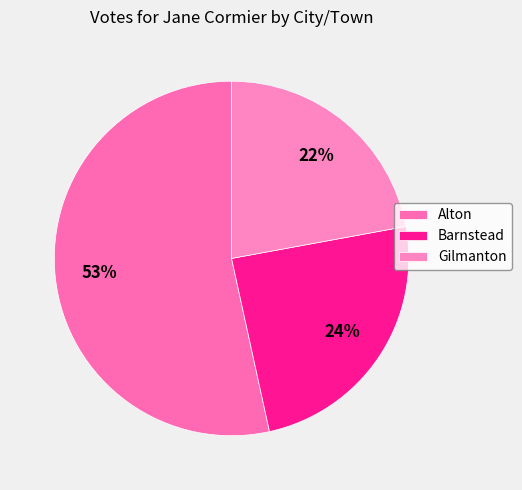

Rank the categories by value from highest to lowest.

Alton, Barnstead, Gilmanton